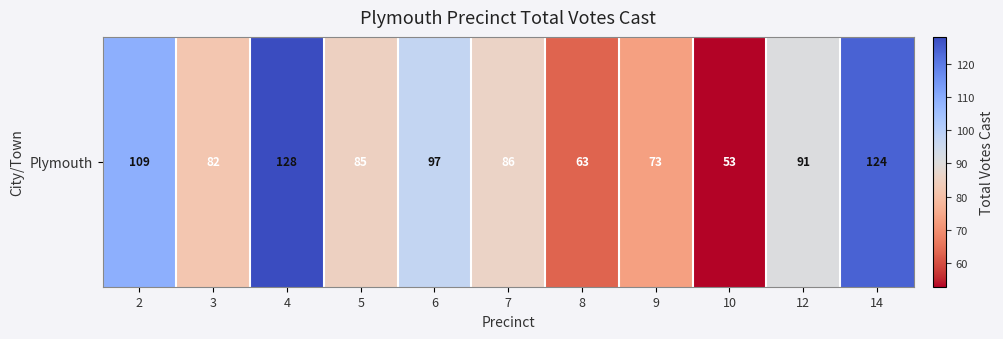

How many values are between 73 and 109?

7